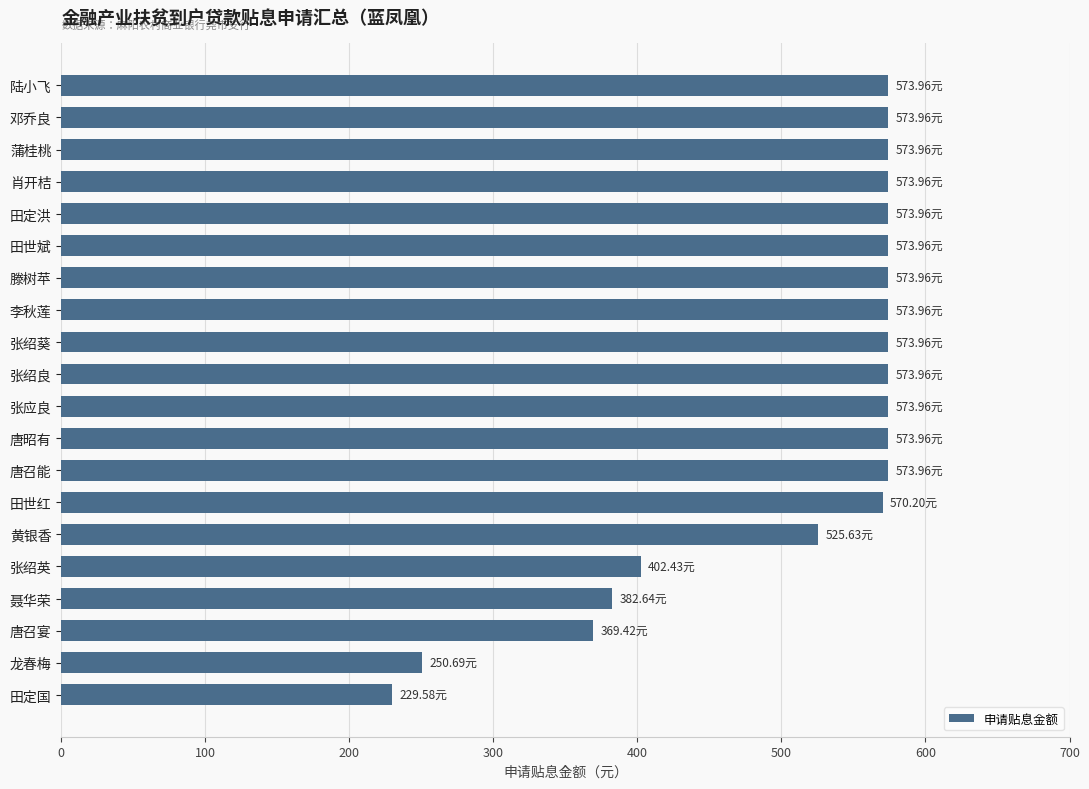

What is the label of the 12th bar from the bottom?

张绍葵